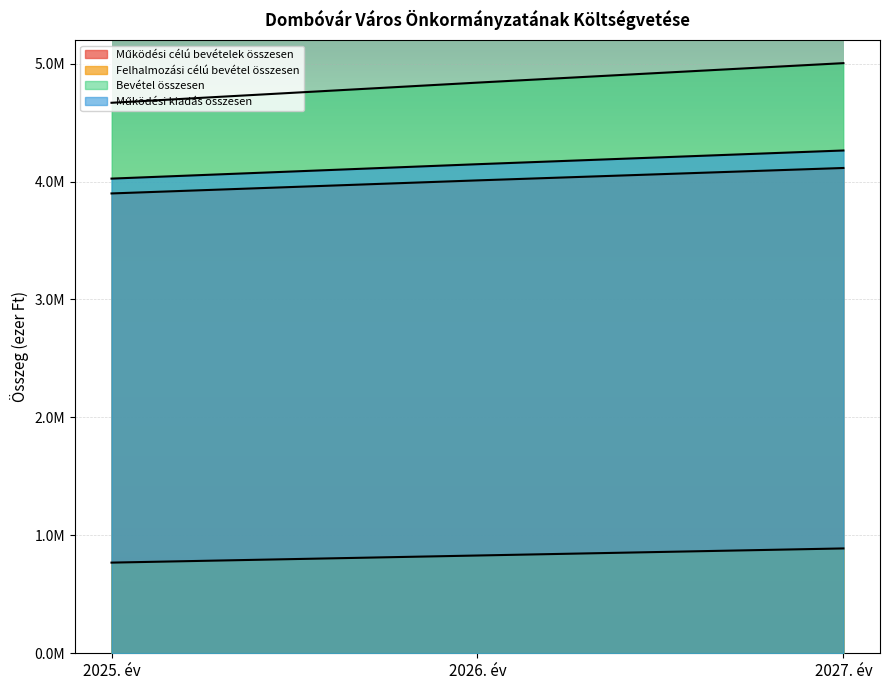

Between 2027. év and 2025. év, which is larger?

2027. év